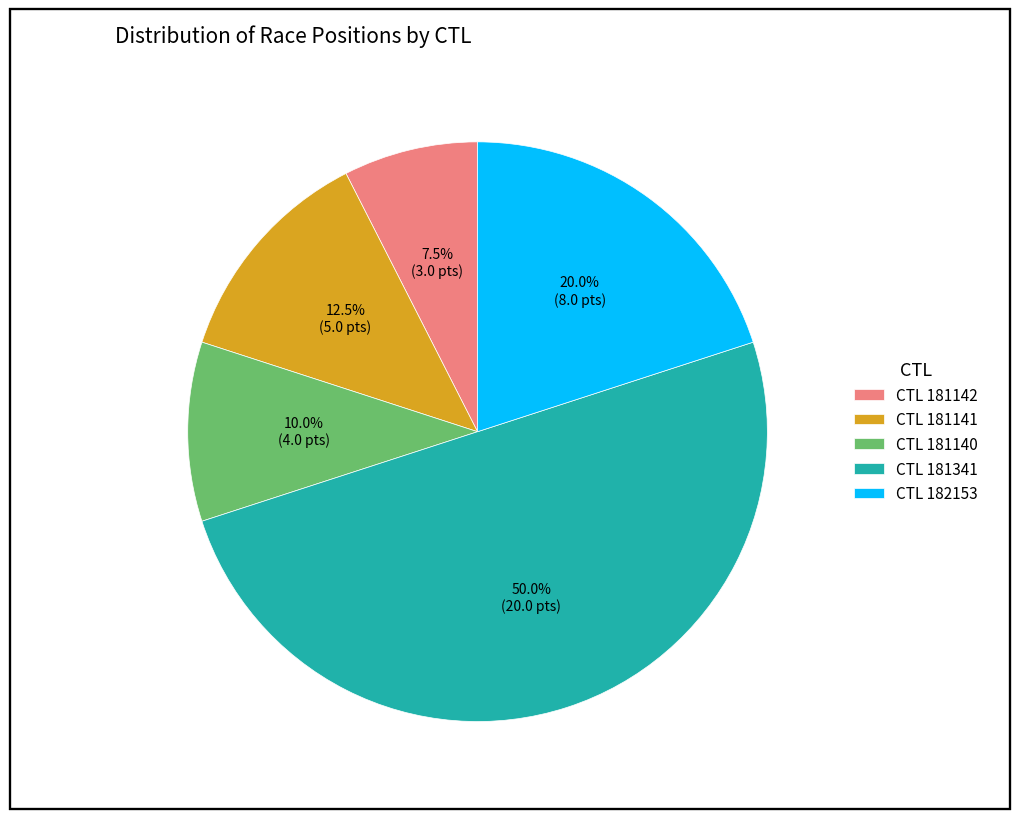

How many segments does this pie chart have?

5